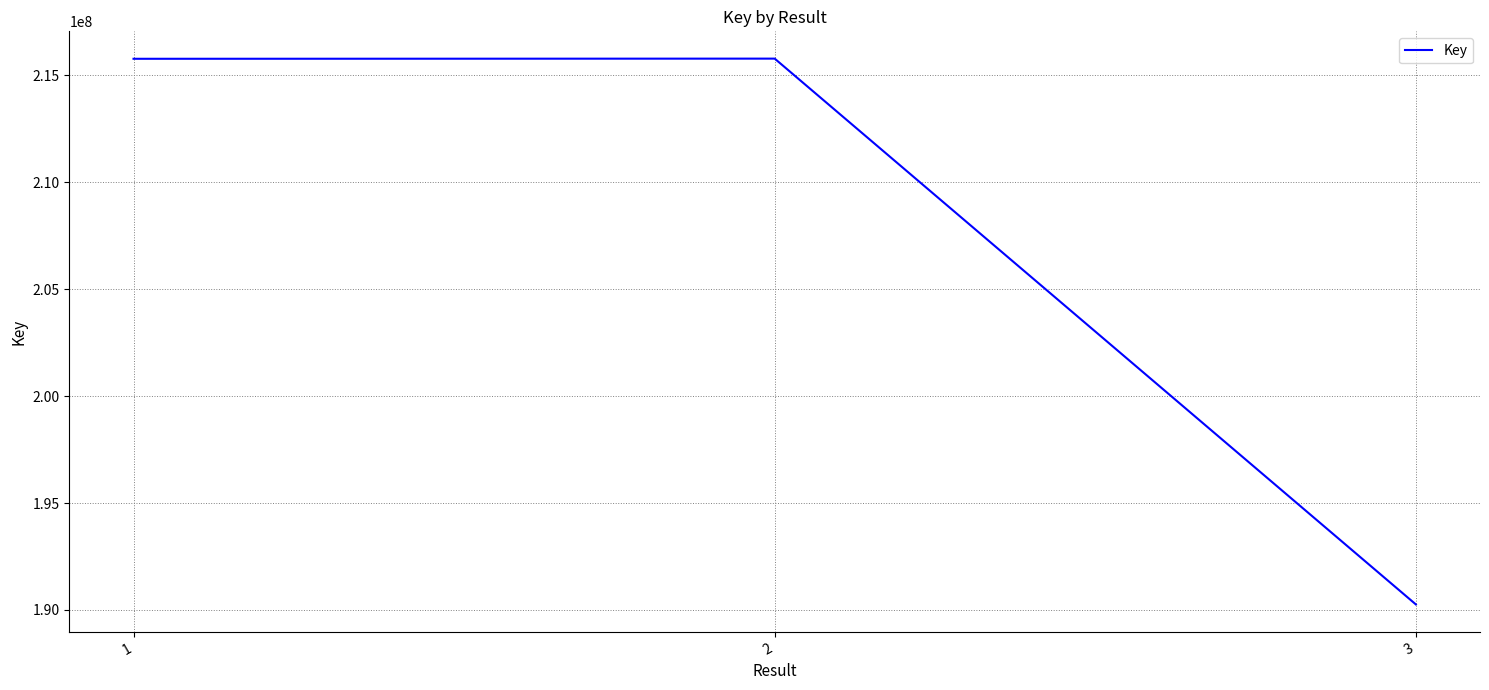

How many lines are shown in the chart?

1